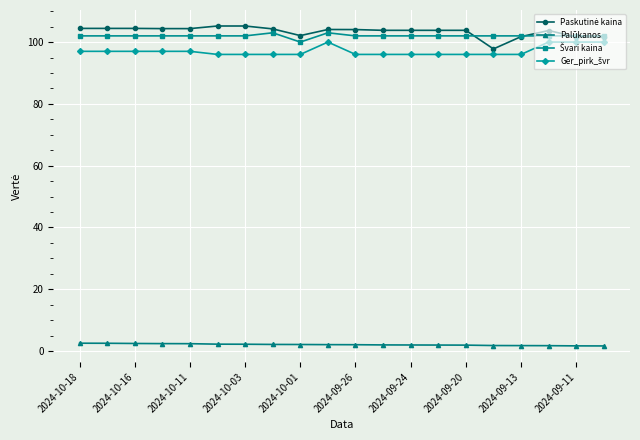

At how many categories does at least one series exceed 94?

20